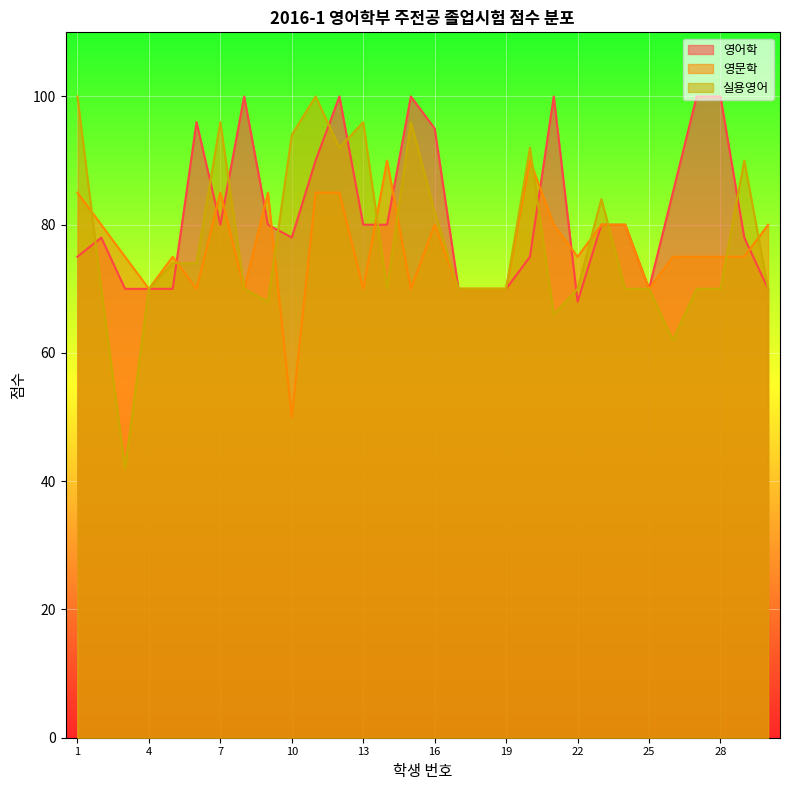

Reading left to right, extract all data points from this chart.

영어학: 75	78	70	70	70	96	80	100	80	78	90	100	80	80	100	95	70	70	70	75	100	68	80	80	70	85	100	100	78	70
영문학: 85	80	75	70	75	70	85	70	85	50	85	85	70	90	70	80	70	70	70	90	80	75	80	80	70	75	75	75	75	80
실용영어: 100	70	42	70	74	74	96	70	68	94	100	92	96	70	96	82	70	70	70	92	66	70	84	70	70	62	70	70	90	70